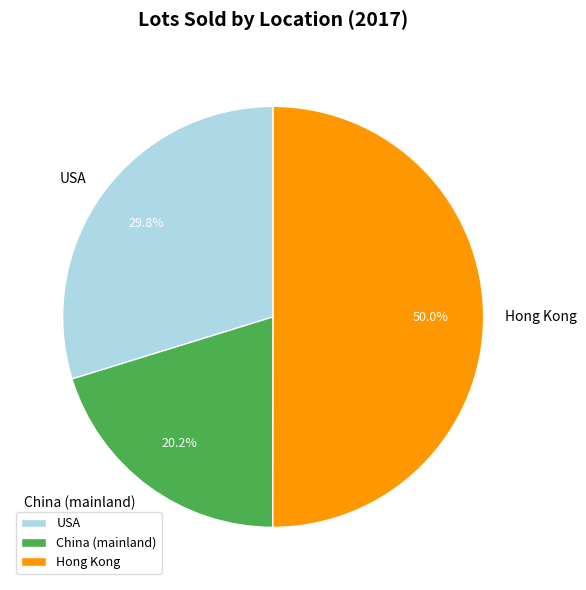

Is it true that USA is 30% of the pie?

True